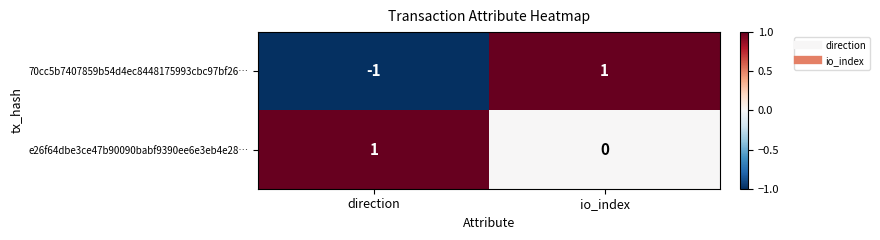

The value of 70cc5b7407859b54d4ec8448175993cbc97bf26… at direction is -1. True or false?

True